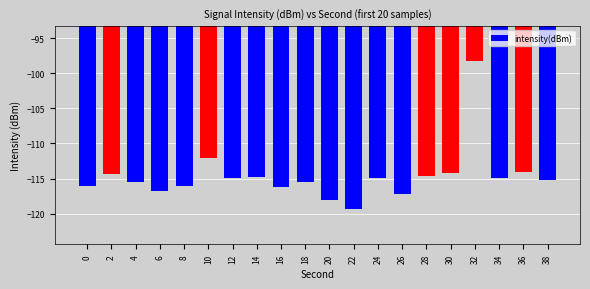

What is the value of the 17th bar from the left?

-98.3